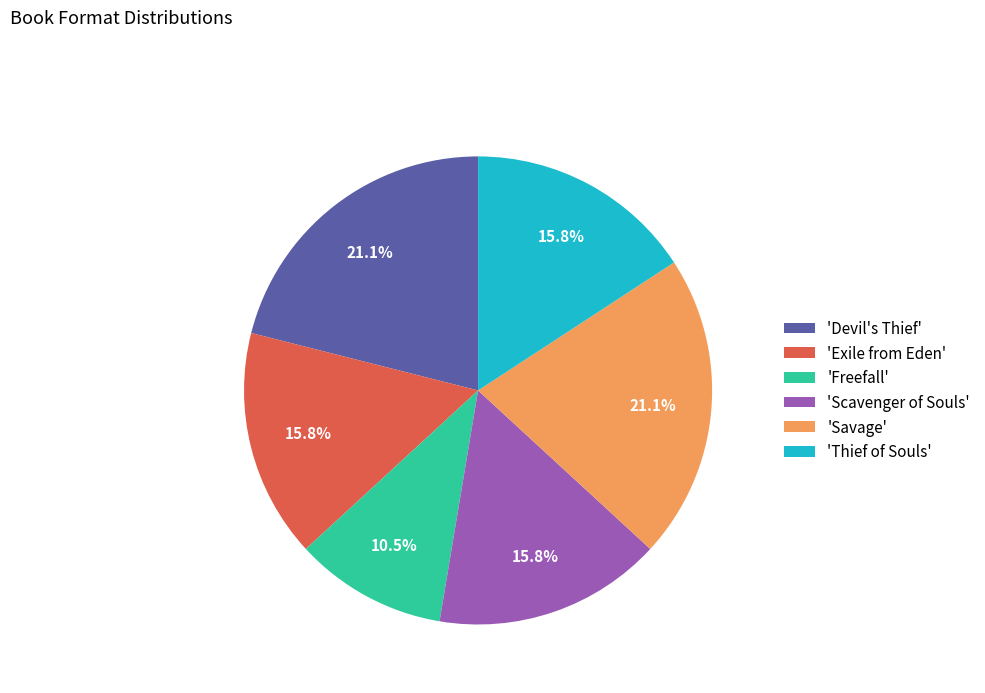

How much of the chart is everything except 'Exile from Eden'?

84.2%